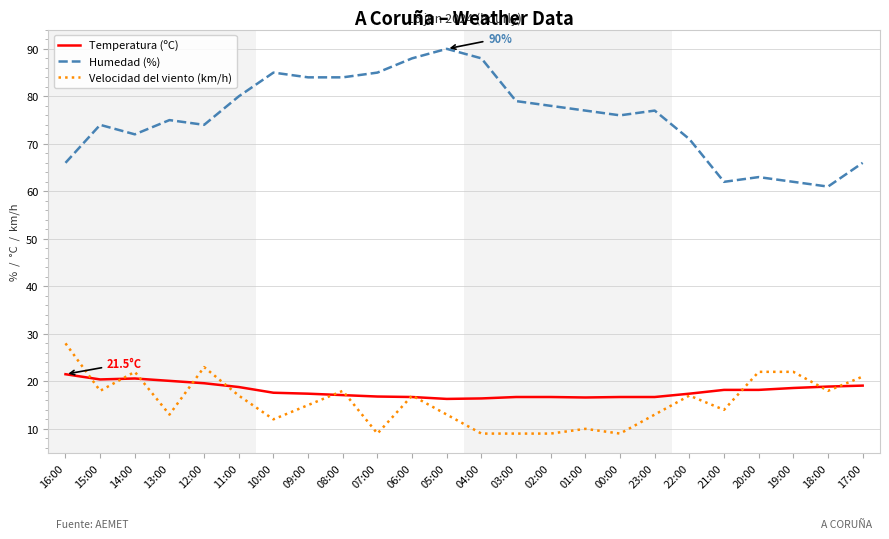

Which category has the highest value across all series?

05:00